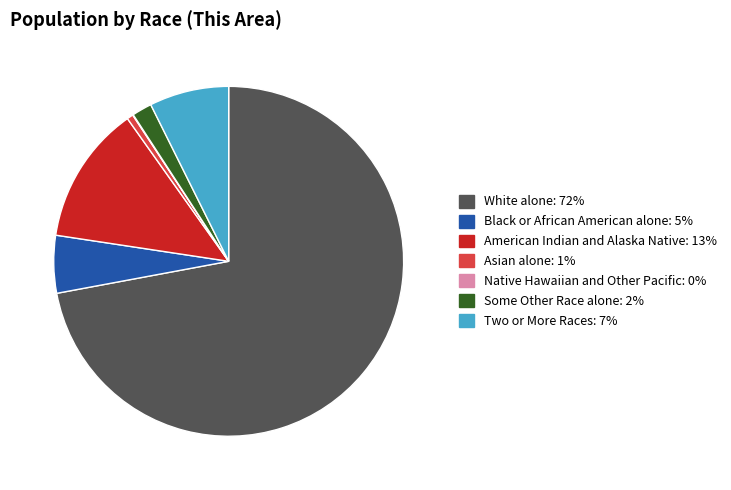

What is the ratio of the value at Black or African American alone to the value at Two or More Races?

0.7